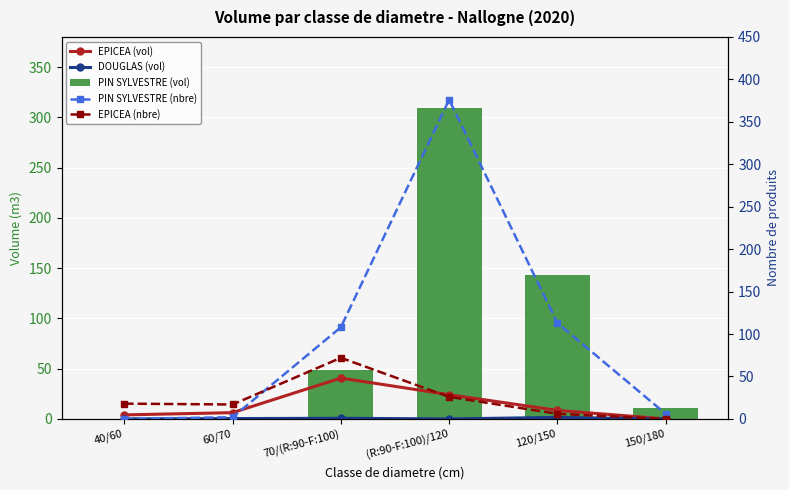

Reading left to right, list all the values displayed in this chart.

EPICEA (vol): 4.0	6.2	40.6	24.1	8.5	0.0
DOUGLAS (vol): 0.0	0.4	0.6	0.0	1.5	0.0
PIN SYLVESTRE (vol): 0.0	0.5	49.1	309.7	142.8	10.9
PIN SYLVESTRE (nbre): 0.0	2.0	108.0	376.0	113.0	6.0
EPICEA (nbre): 18.0	17.0	72.0	26.0	6.0	0.0